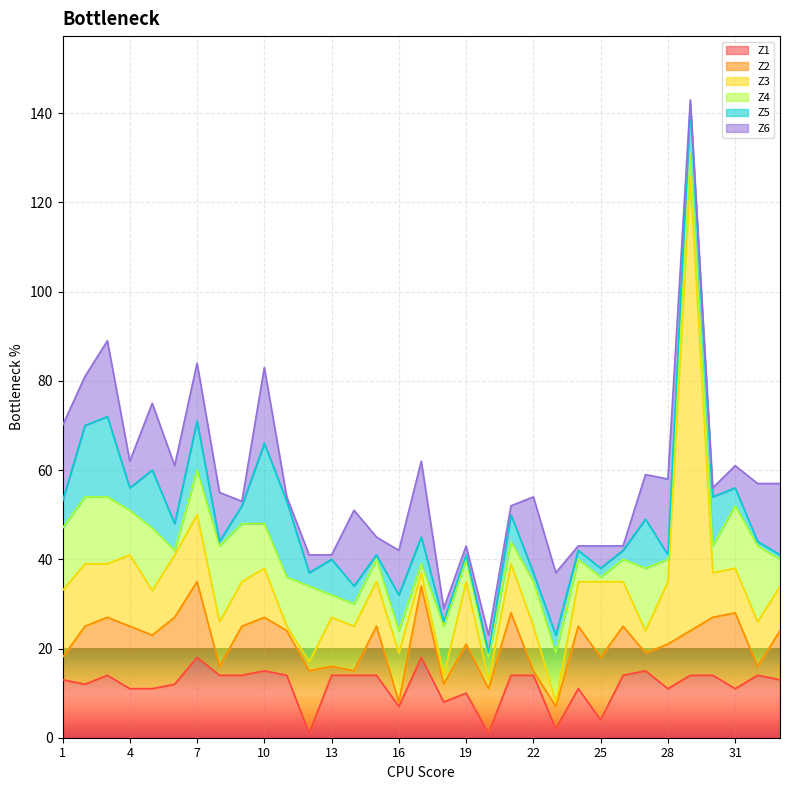

What is the sum of the Z1 values at 19 and 1?

23